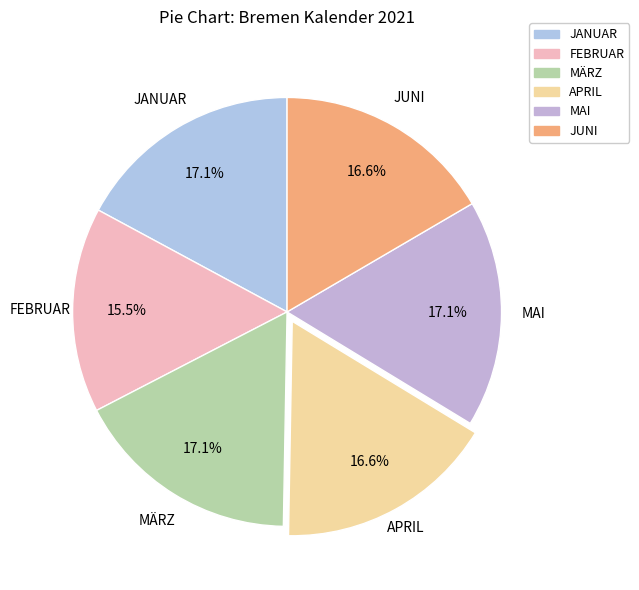

Which has a higher value, APRIL or FEBRUAR?

APRIL